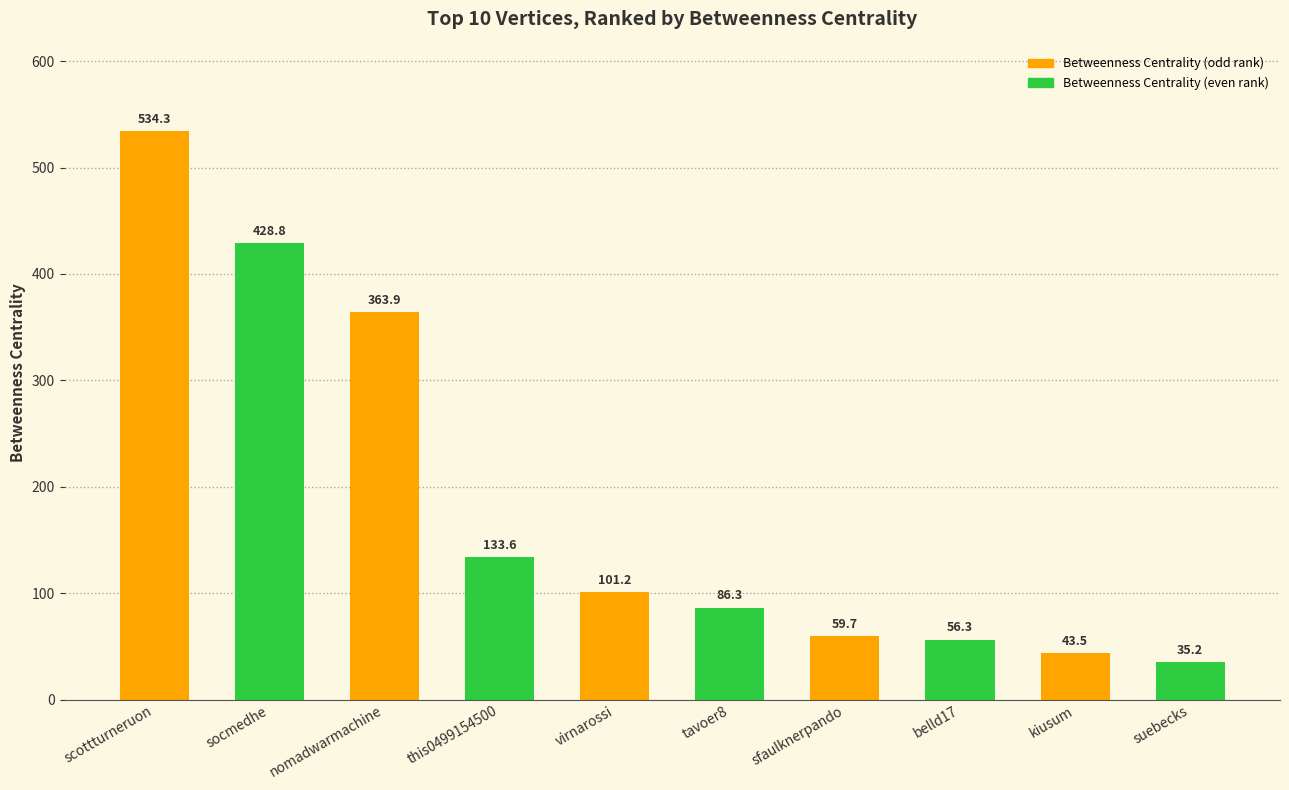

The value at this0499154500 is 46.7. True or false?

False